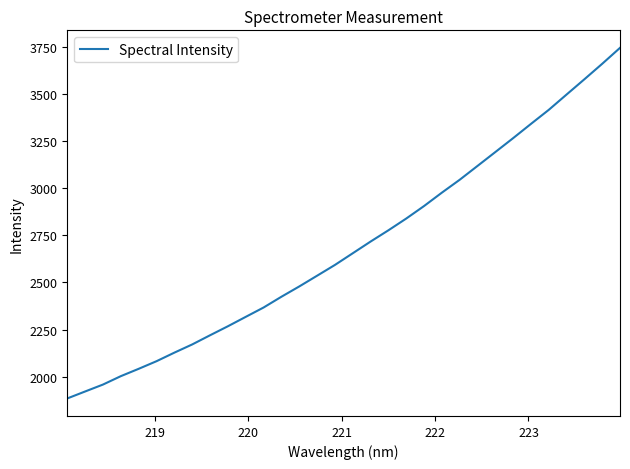

What is the minimum value shown in the chart?

1884.9